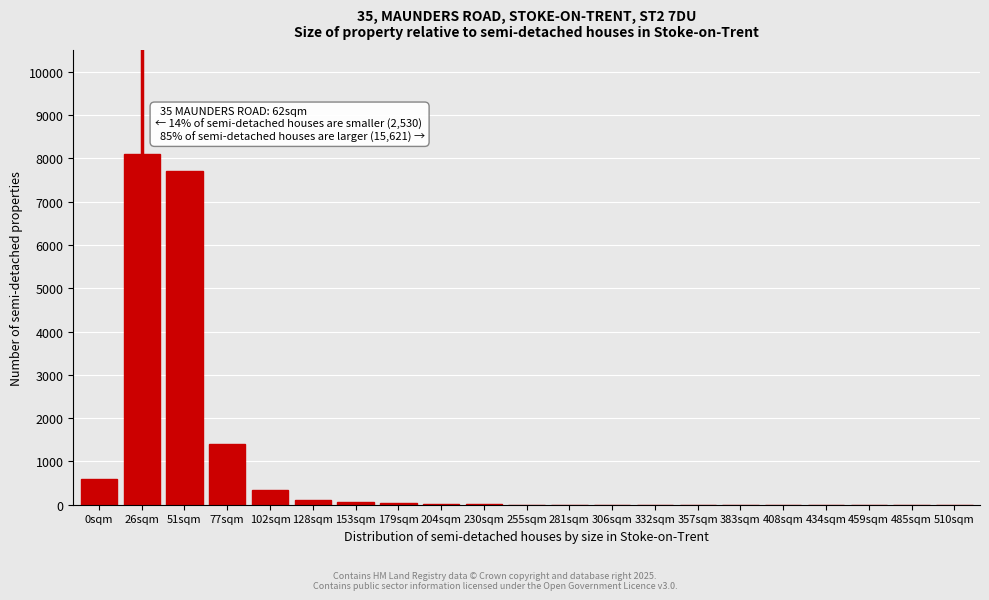

Which has a higher value, 434sqm or 77sqm?

77sqm